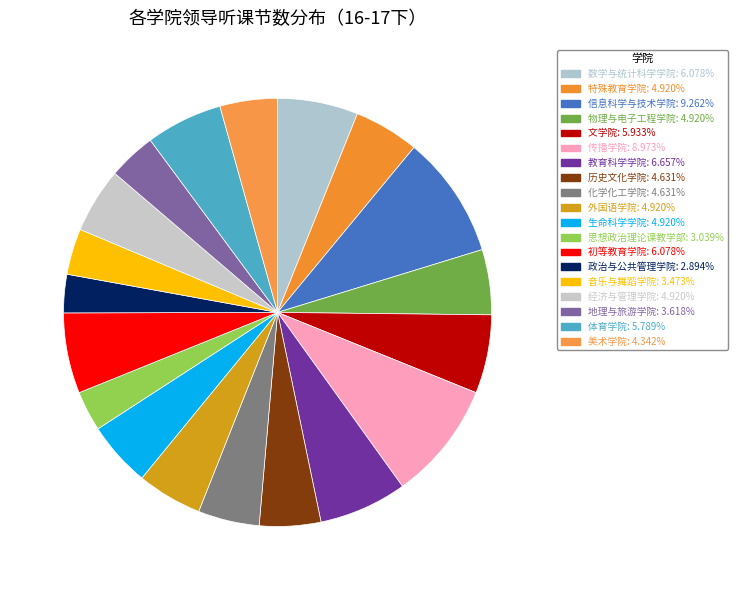

How many segments does this pie chart have?

19